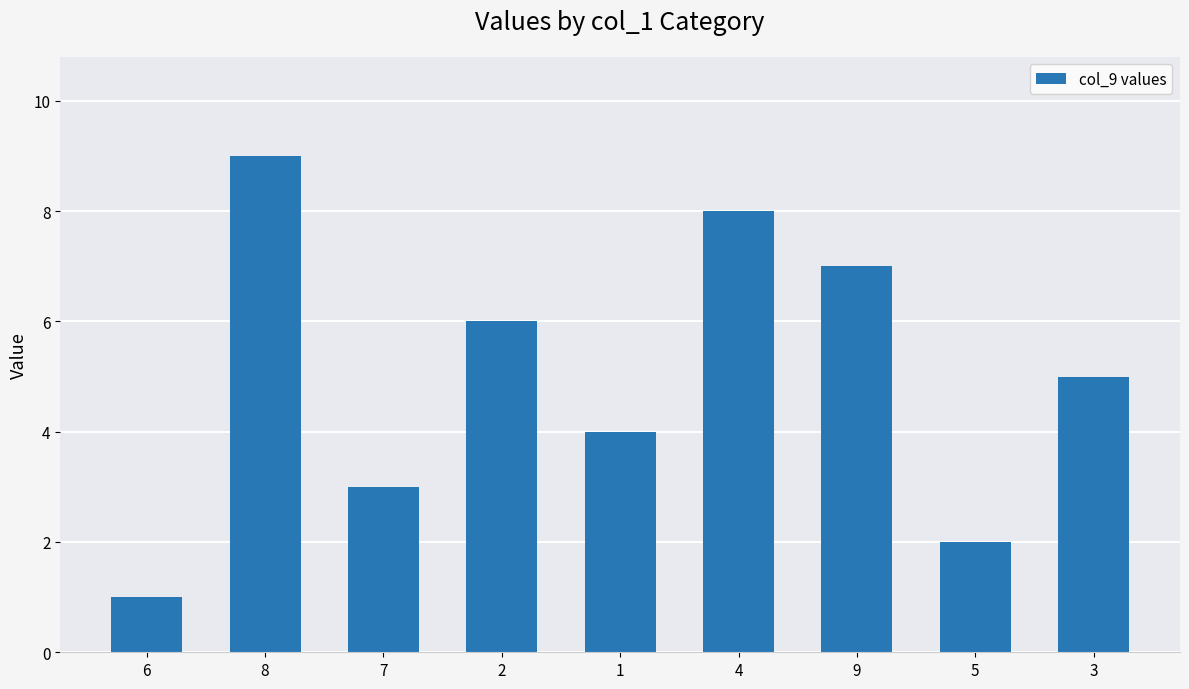

What is the sum of the values at 6 and 2?

7